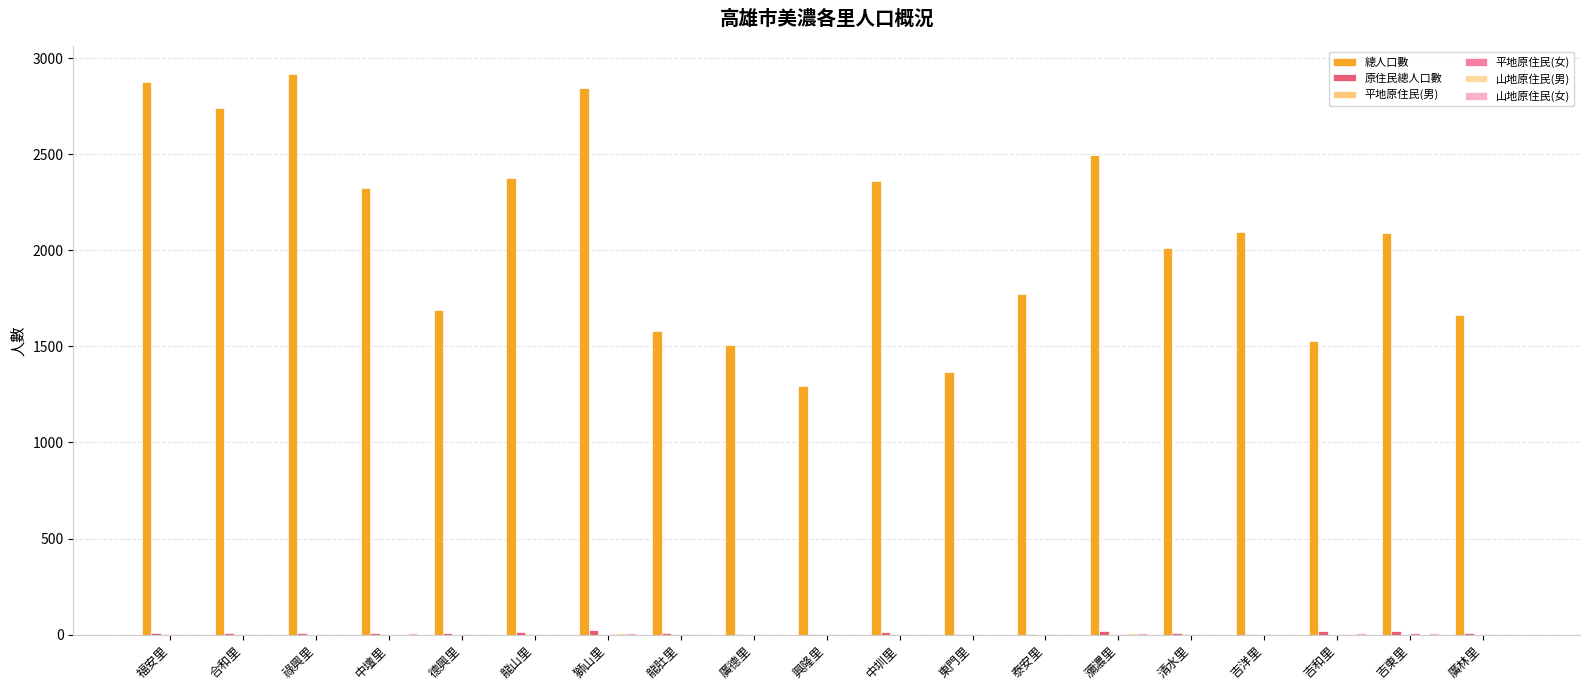

What is the total value across all series at 廣林里?

1677